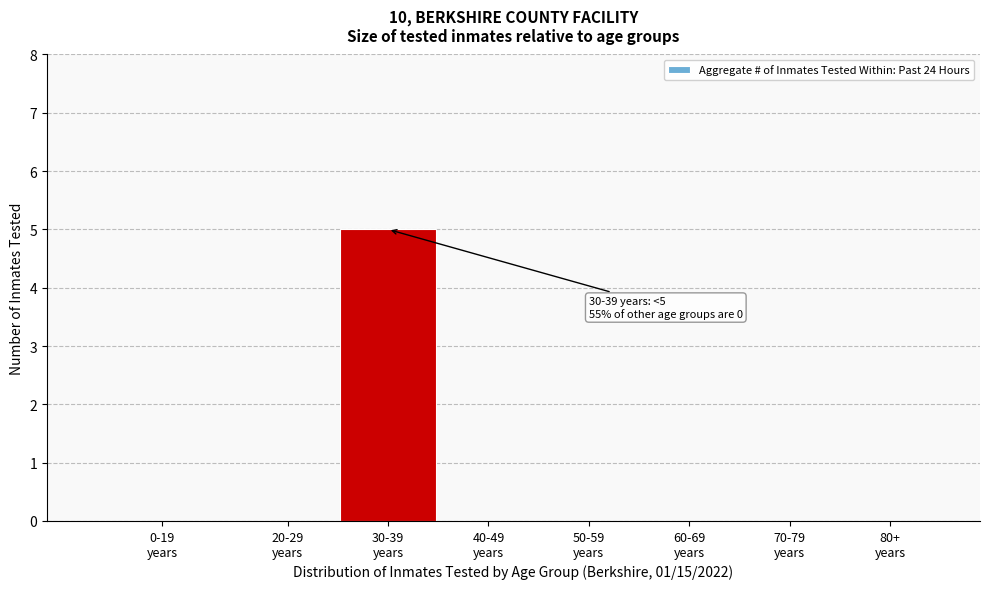

What is the maximum value shown in the chart?

5